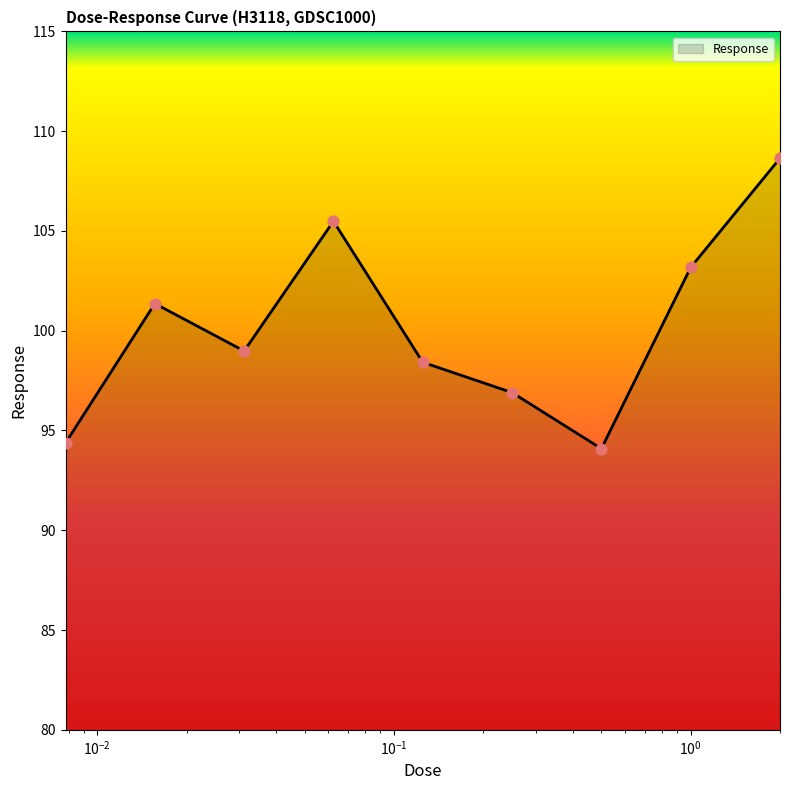

What is the difference between the maximum and minimum values?

14.6